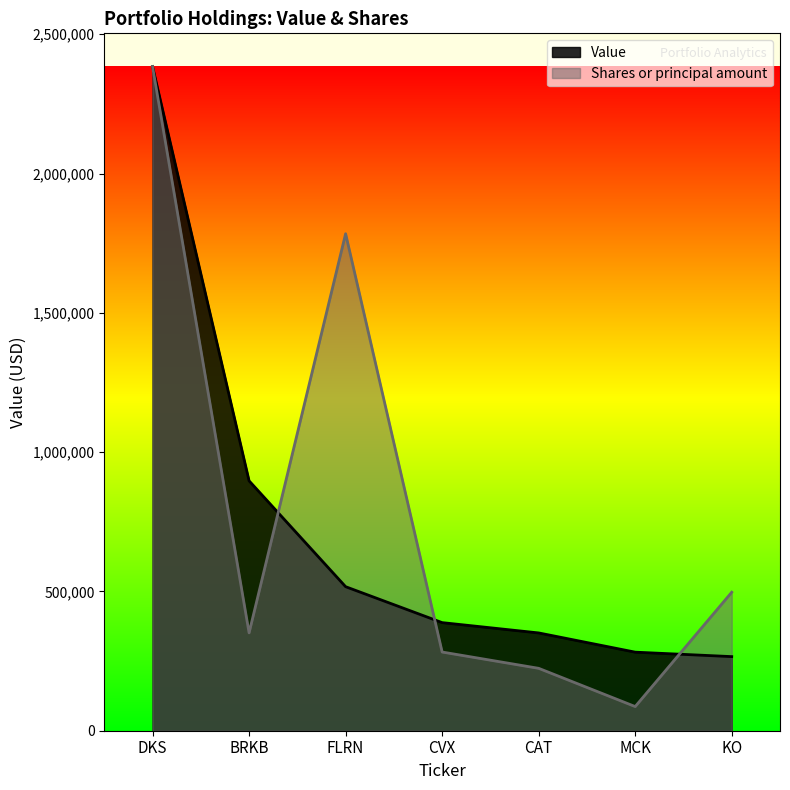

Does the chart display data point markers on the line(s)?

No